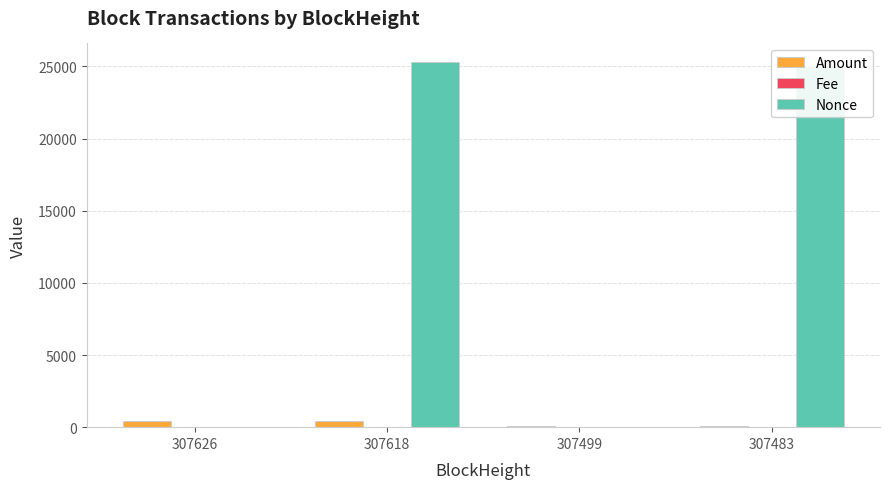

How many groups of bars are there?

4